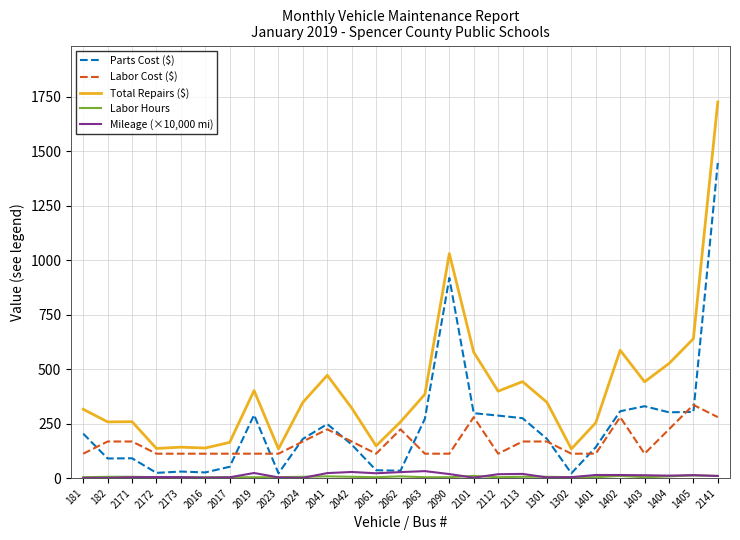

Does the chart have visible grid lines?

Yes